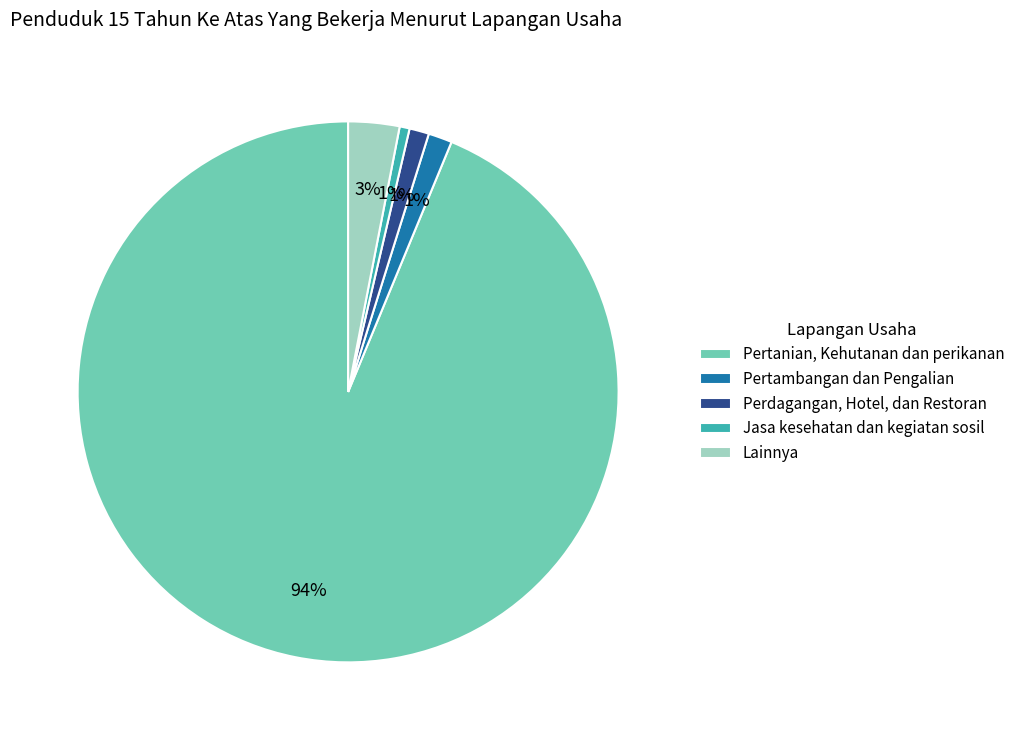

To the nearest percent, what is the difference between the largest and smallest slice percentages?

93%